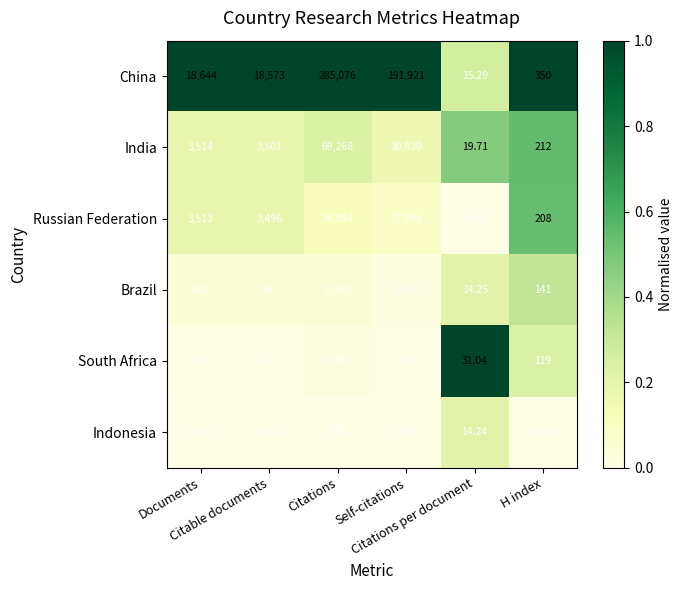

Which series has the largest total across all categories?

China